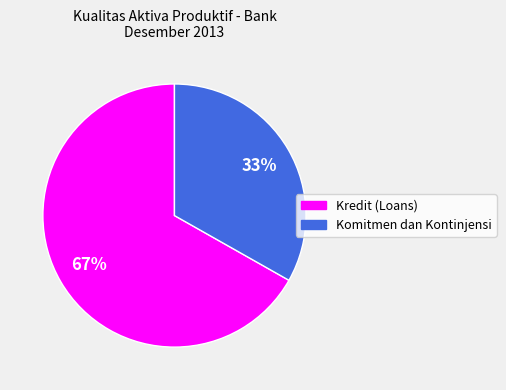

True or false: Komitmen dan Kontinjensi accounts for 19% of the total.

False